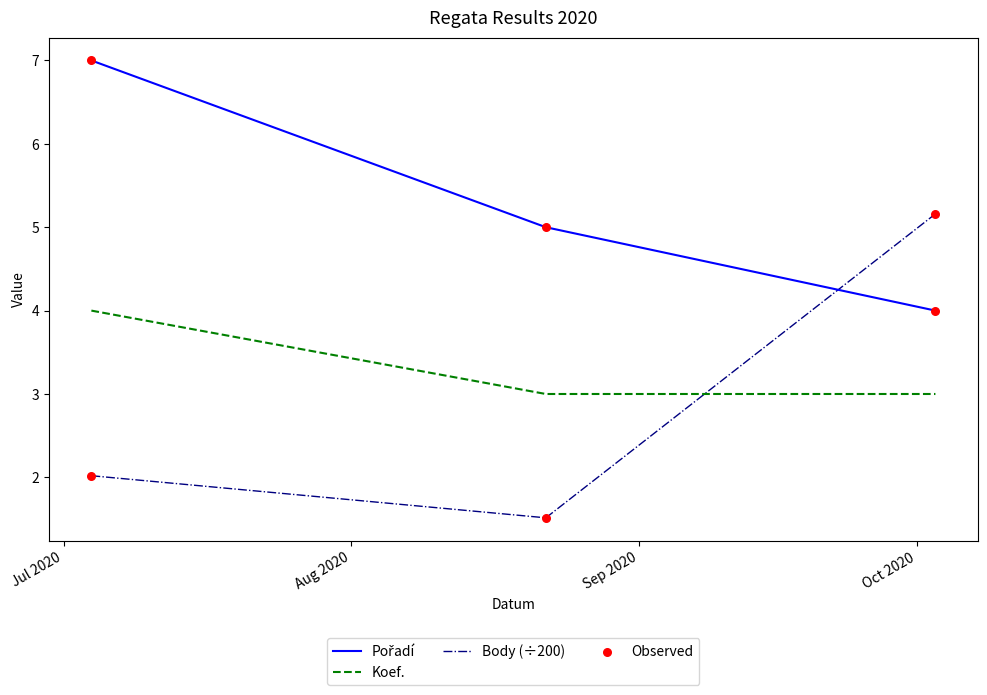

Which series has the widest spread of values?

Body (÷200)